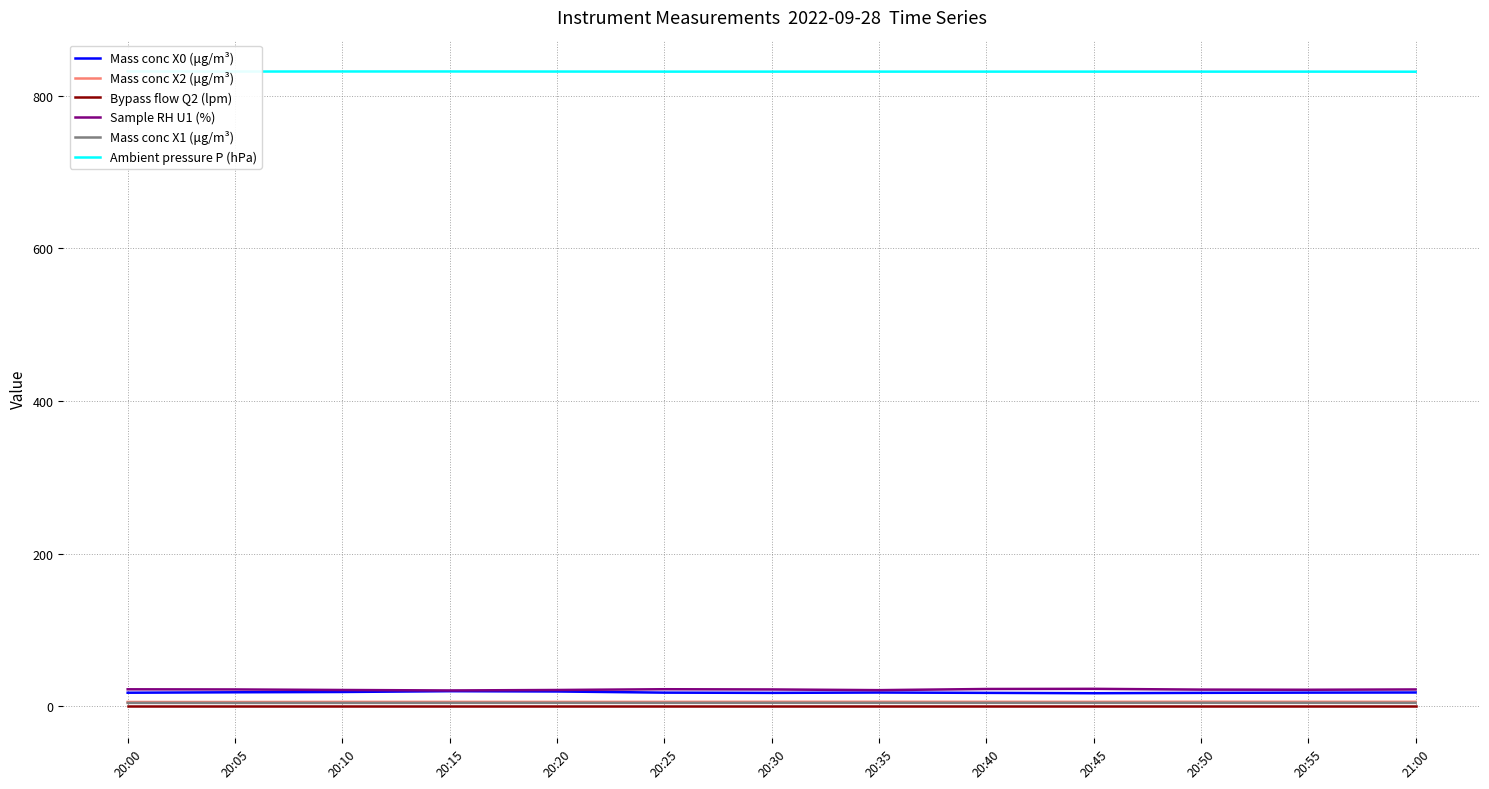

True or false: Mass conc X1 (μg/m³) and Mass conc X0 (μg/m³) intersect in this chart.

False